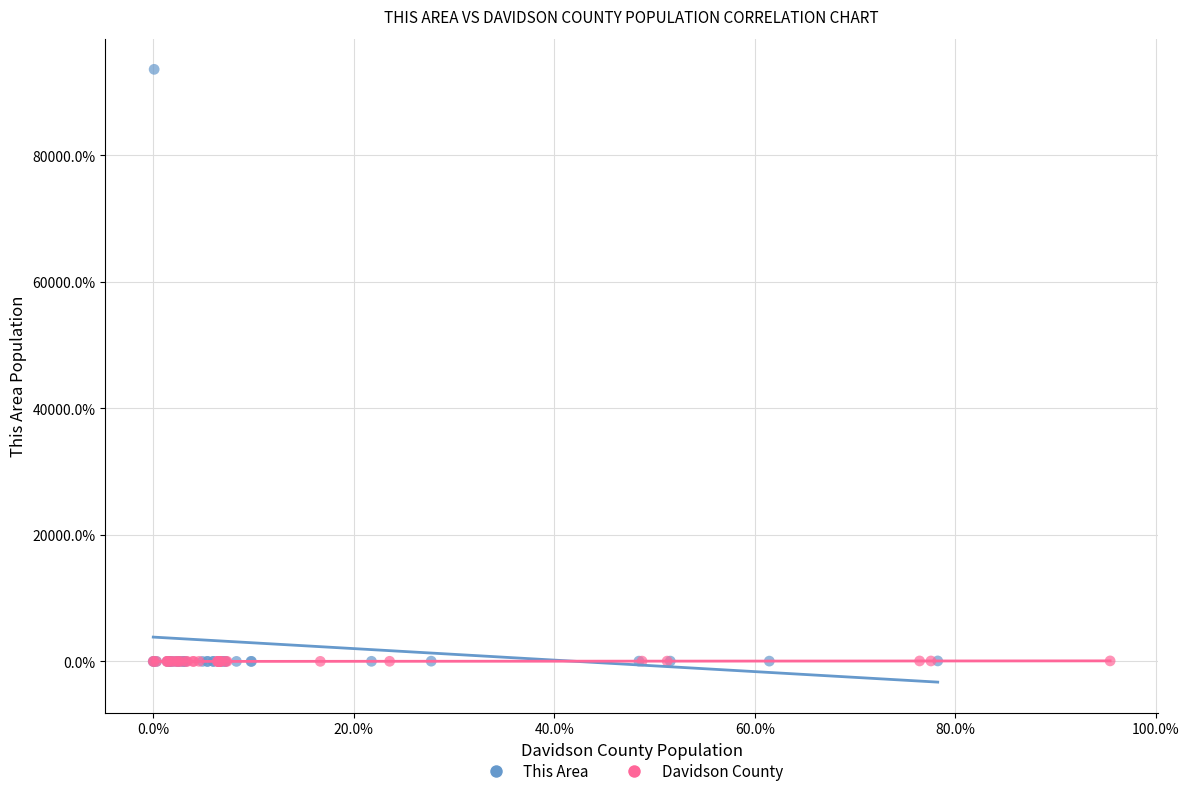

Which series has the widest spread of Y values?

This Area